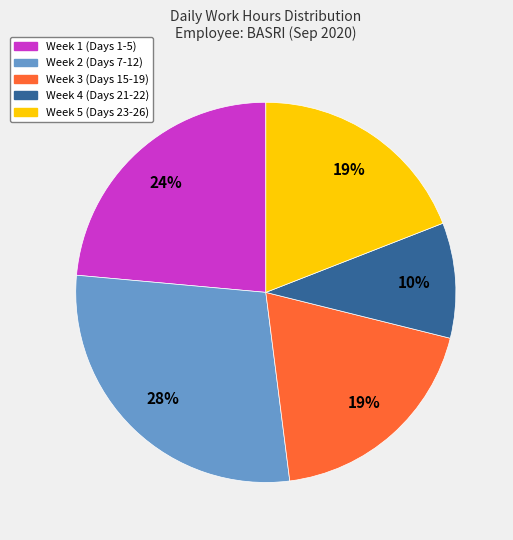

To the nearest percent, what percentage of the pie is Week 1 (Days 1-5)?

24%